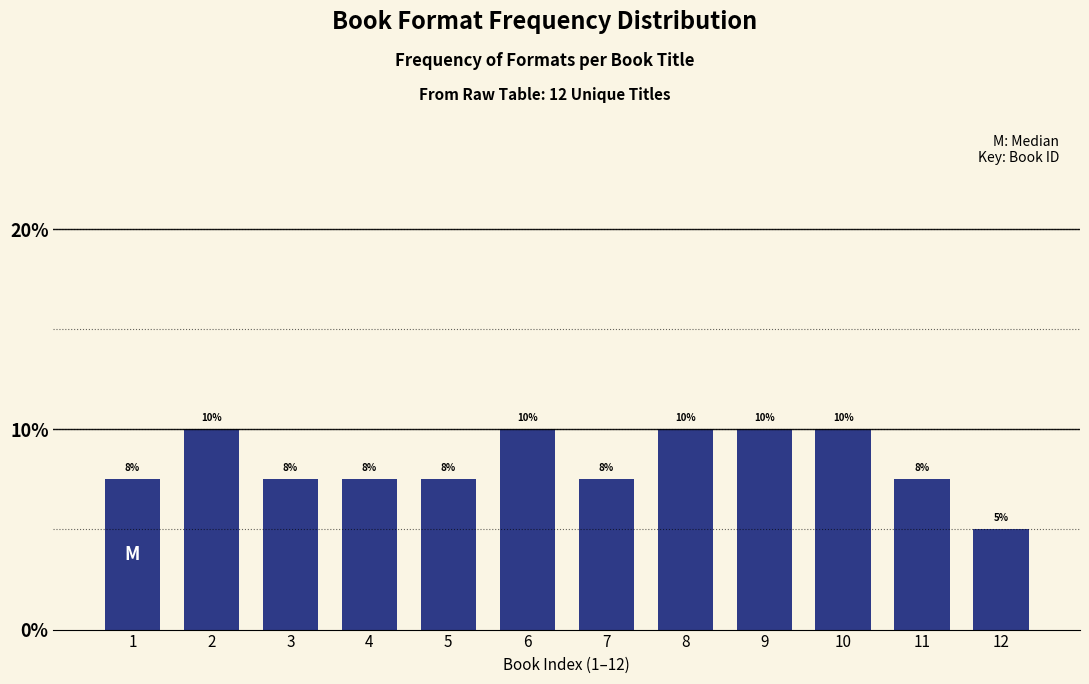

Which label corresponds to the smallest value in the chart?

12